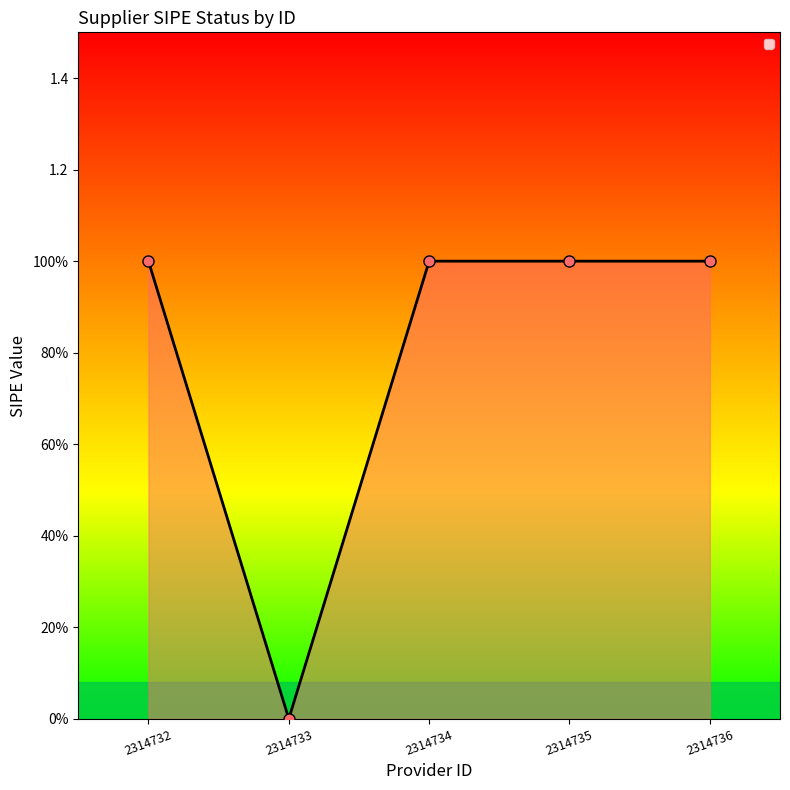

Rank the categories by value from highest to lowest.

2314732, 2314734, 2314735, 2314736, 2314733